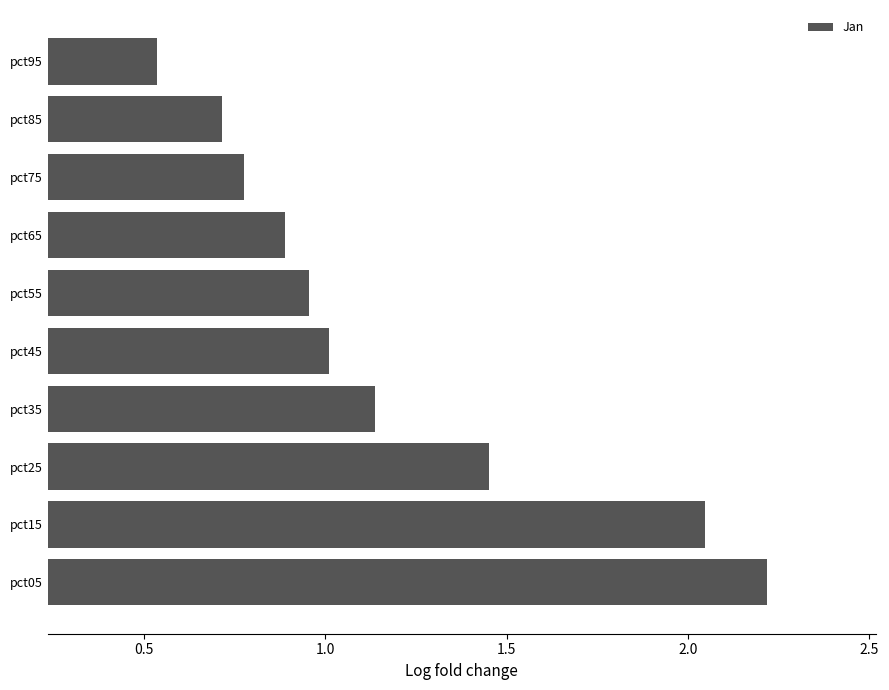

Where is the data nearest to the value 1?

pct45